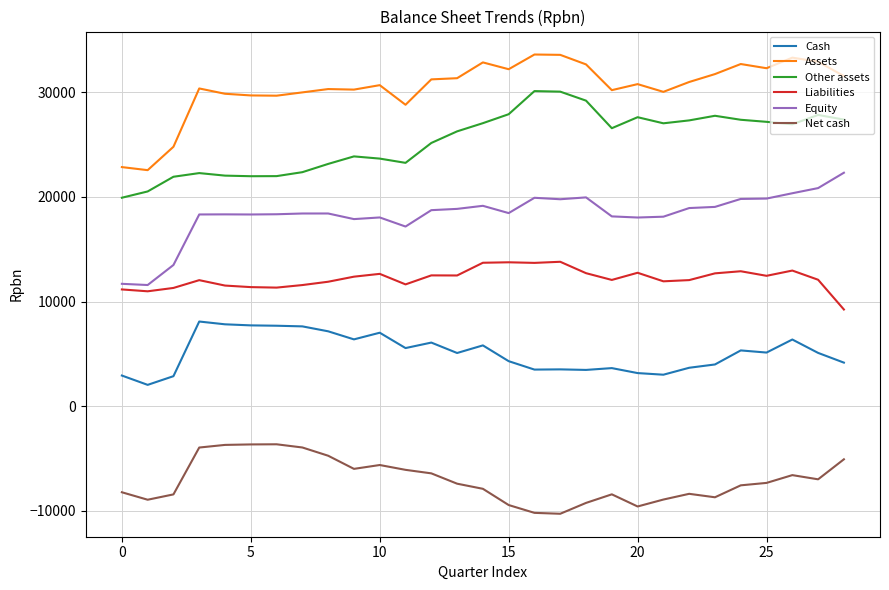

Which series has the largest total across all categories?

Assets